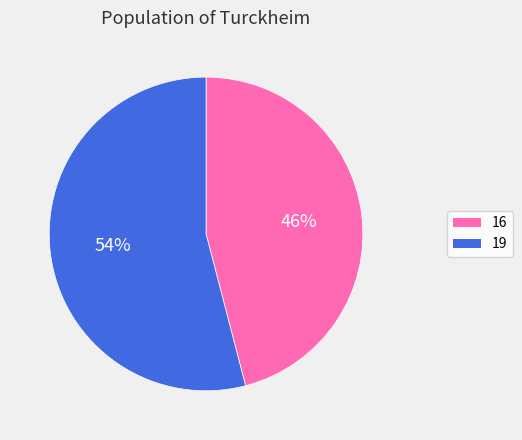

Combined, do 16 and 19 account for over 50%?

Yes